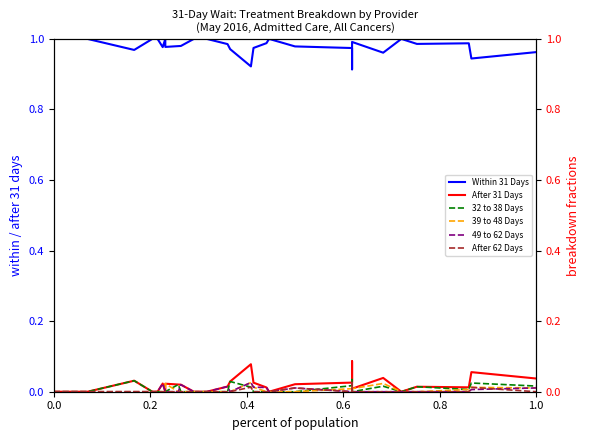

How many values in the After 62 Days series exceed 0?

4